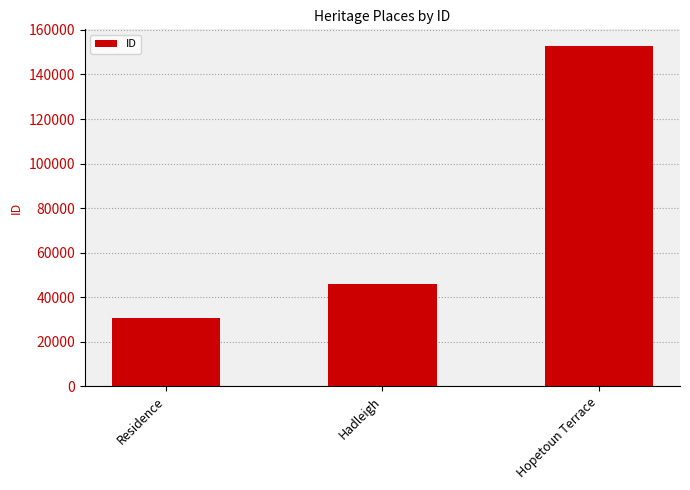

What is the minimum value shown in the chart?

30671